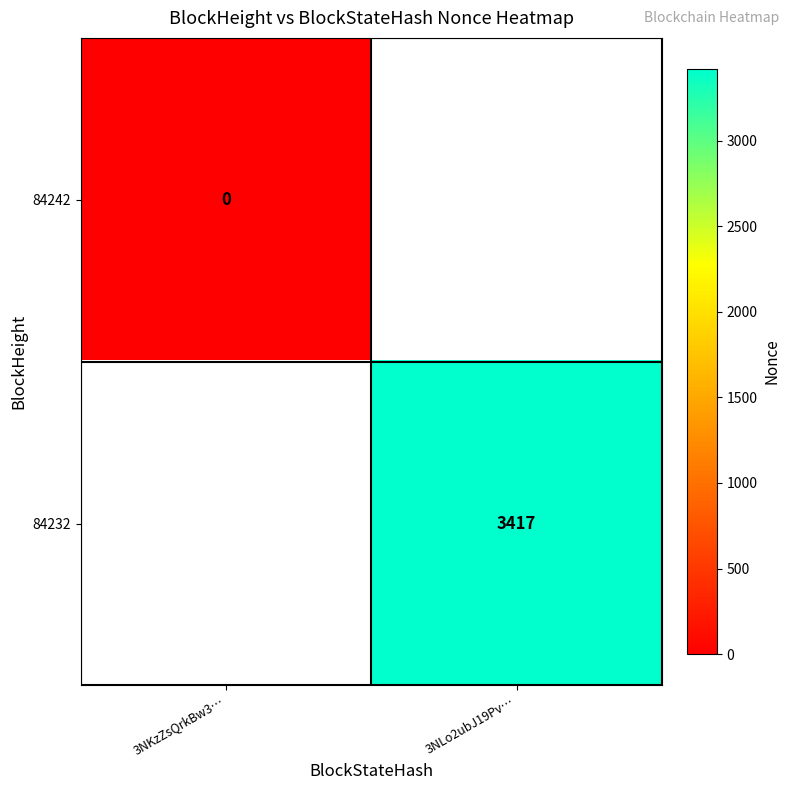

Is it true that 84232 equals 3417 at 3NLo2ubJ19Pv…?

True